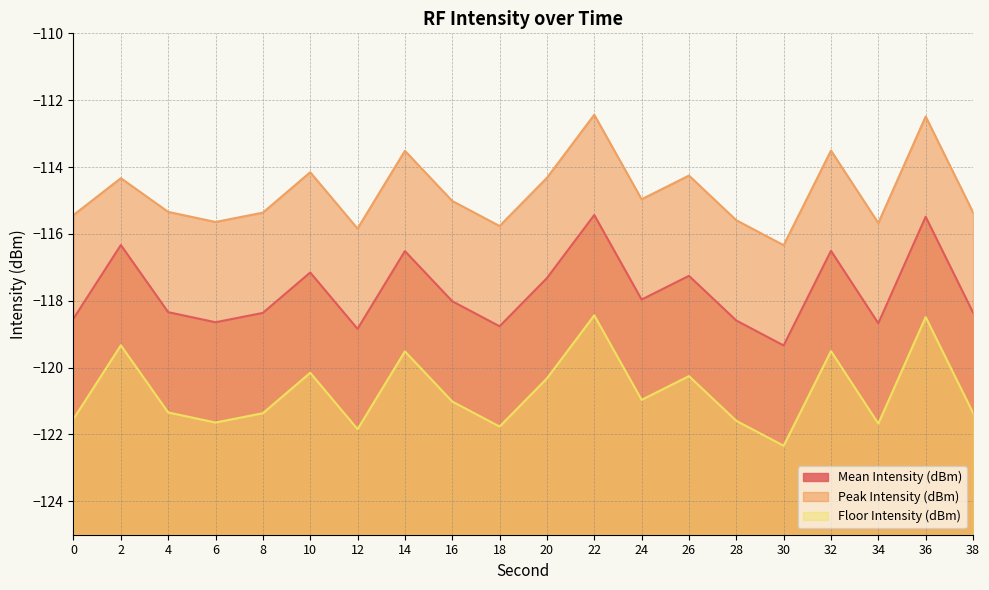

Reading left to right, what are all the values shown in this chart?

Mean Intensity (dBm): -118.5	-116.3	-118.3	-118.6	-118.4	-117.2	-118.8	-116.5	-118.0	-118.8	-117.3	-115.4	-118.0	-117.3	-118.6	-119.3	-116.5	-118.7	-115.5	-118.4
Peak Intensity (dBm): -115.4	-114.3	-115.3	-115.6	-115.4	-114.2	-115.8	-113.5	-115.0	-115.8	-114.3	-112.4	-115.0	-114.3	-115.6	-116.3	-113.5	-115.7	-112.5	-115.4
Floor Intensity (dBm): -121.5	-119.3	-121.3	-121.6	-121.4	-120.2	-121.8	-119.5	-121.0	-121.8	-120.3	-118.4	-121.0	-120.3	-121.6	-122.3	-119.5	-121.7	-118.5	-121.4